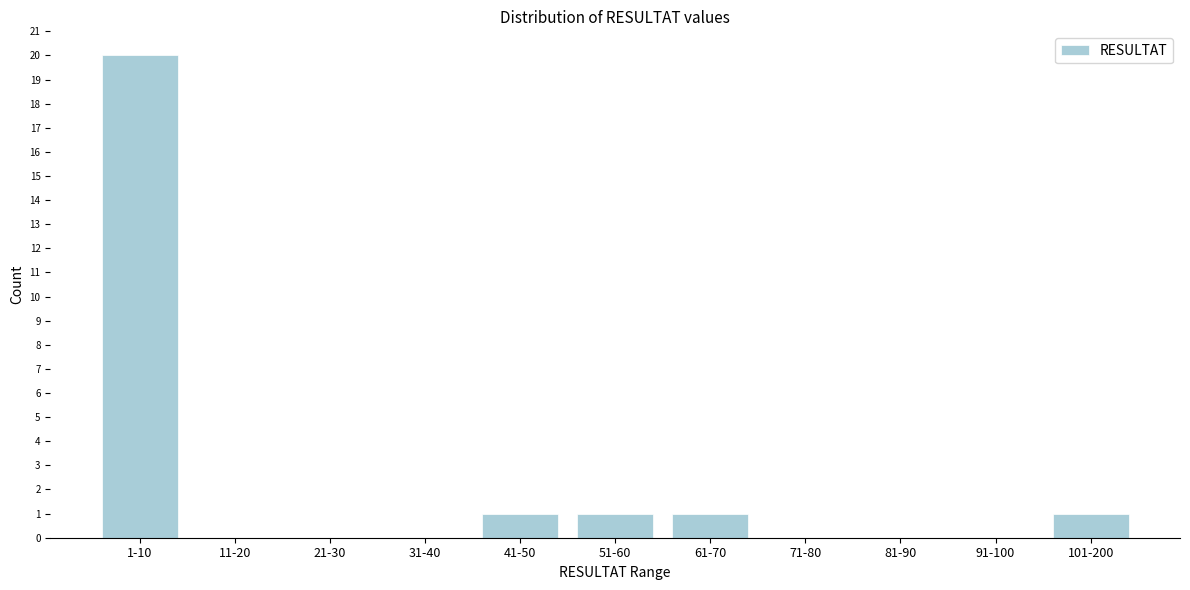

Reading left to right, what are all the values shown in this chart?

1-10=20	11-20=0	21-30=0	31-40=0	41-50=1	51-60=1	61-70=1	71-80=0	81-90=0	91-100=0	101-200=1